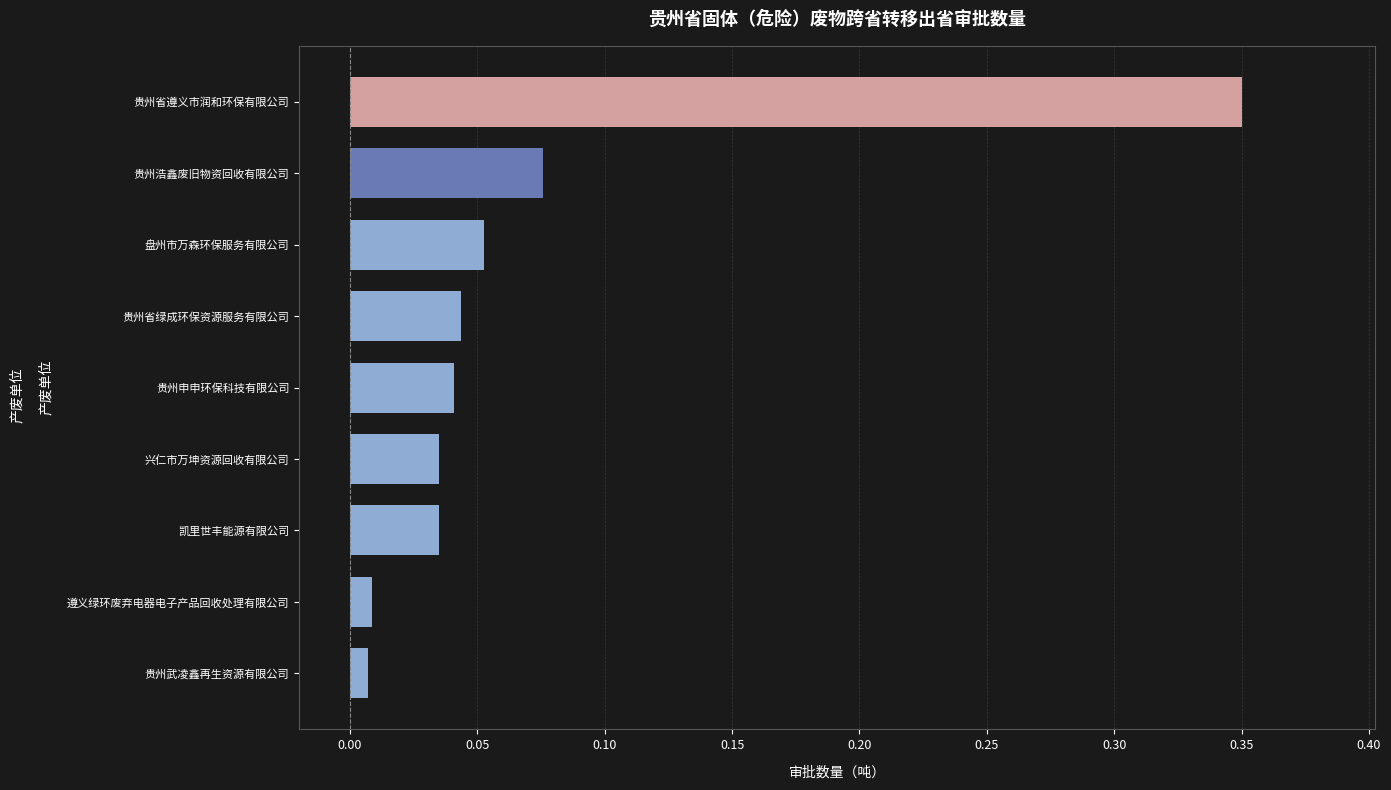

Which label corresponds to the largest value in the chart?

贵州省遵义市润和环保有限公司